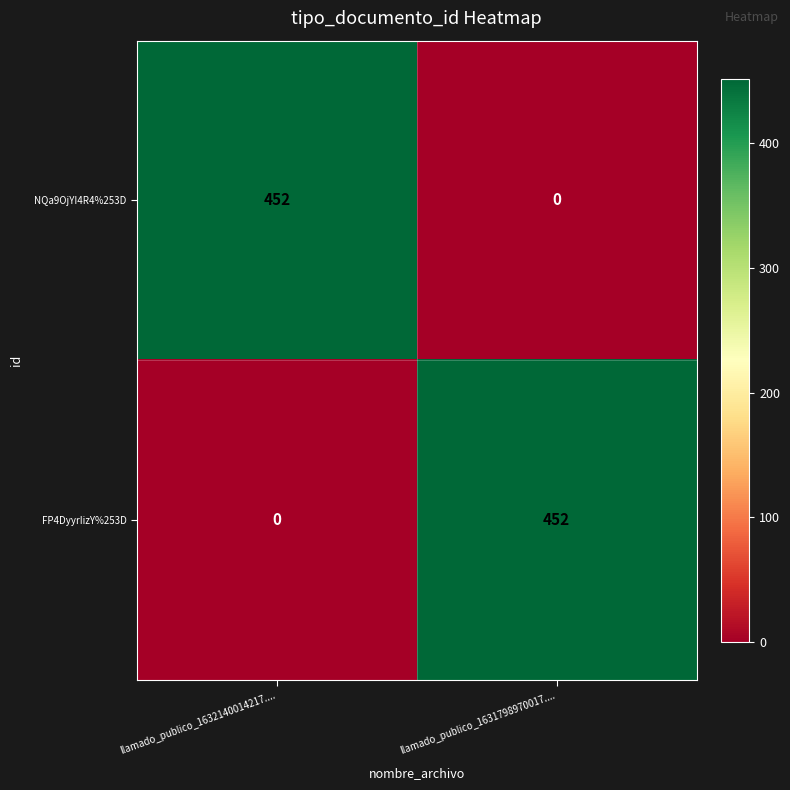

Is it true that FP4DyyrIizY%253D equals 0 at llamado_publico_1632140014217....?

True